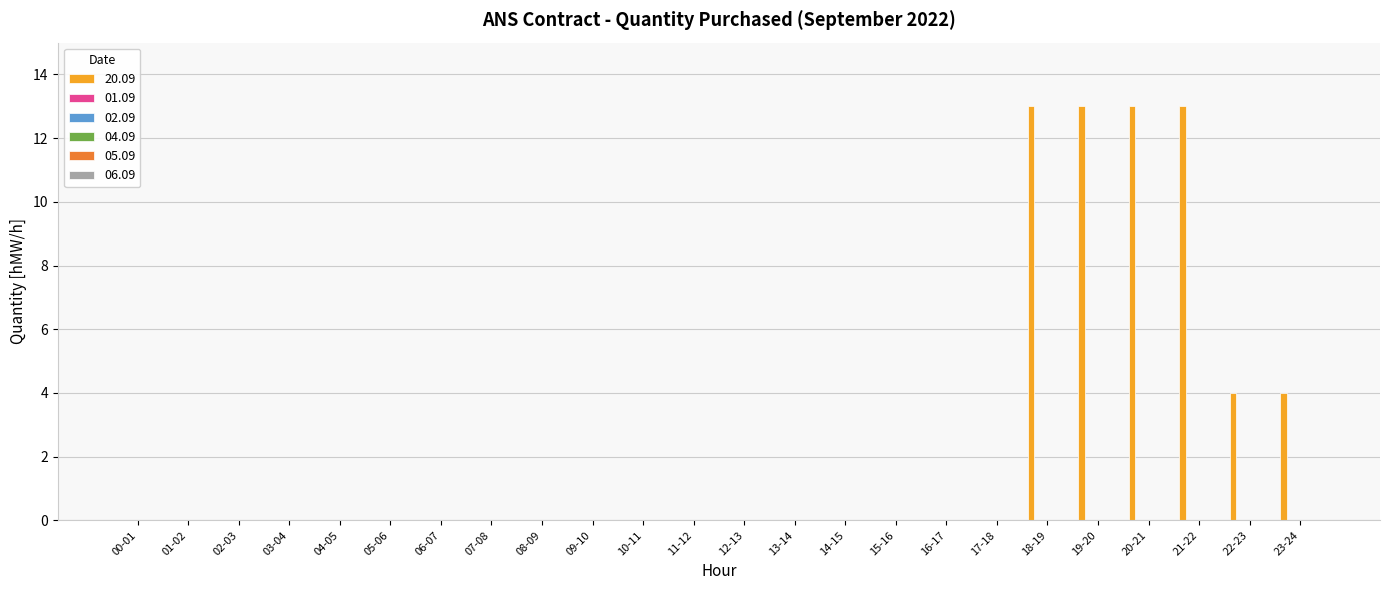

What is the sum of all values?

60